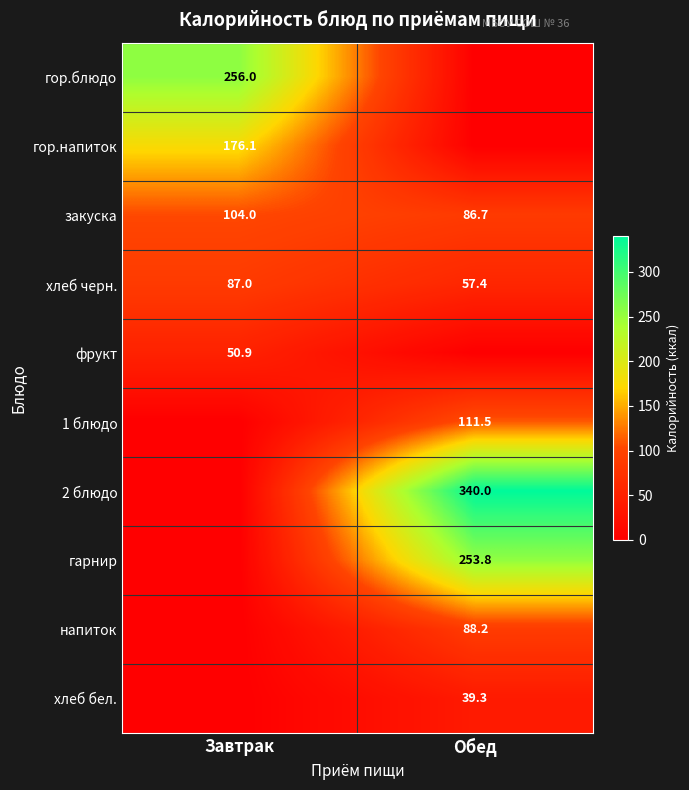

Is the value of гор.блюдо at Завтрак greater than the value of 2 блюдо at Обед?

No